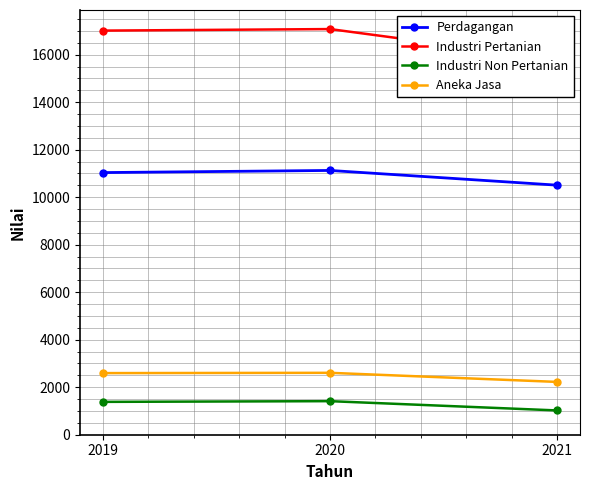

At which category does the chart reach its peak across all series?

2020